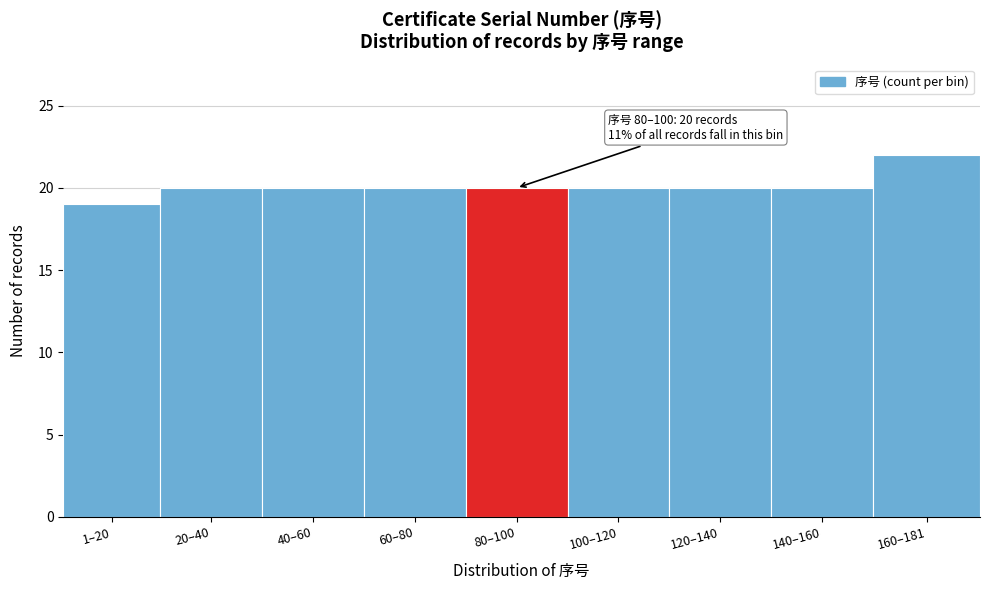

Reading left to right, what are all the values shown in this chart?

1–20=19	20–40=20	40–60=20	60–80=20	80–100=20	100–120=20	120–140=20	140–160=20	160–181=22